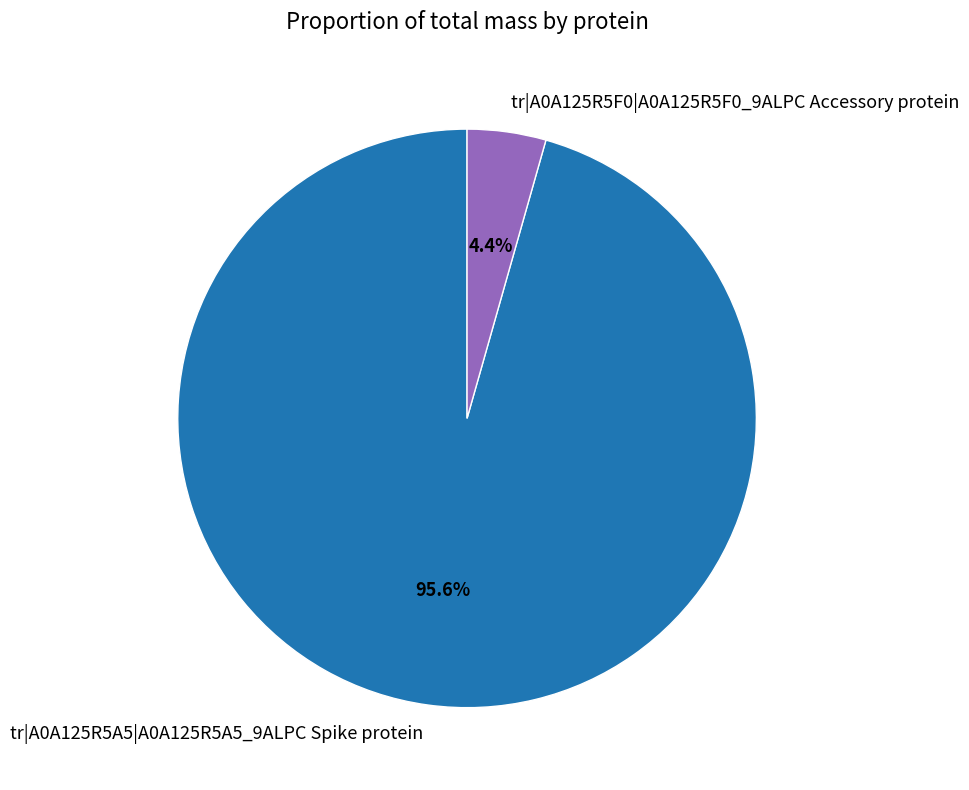

To the nearest percent, what is the combined percentage of tr|A0A125R5F0|A0A125R5F0_9ALPC Accessory protein and tr|A0A125R5A5|A0A125R5A5_9ALPC Spike protein?

100%